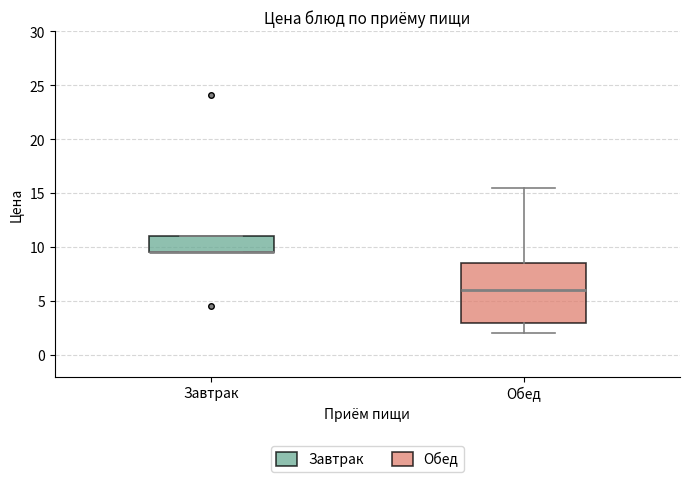

Reading left to right, transcribe this box plot: for each box, give where its median line is, the range the box spans, and where its two whiskers end, as read against the y-axis. The values are not printed on the chart, so give them approximately, as read against the axis.

Завтрак: median 9.5 (drawn on the box's lower edge), box 9.5 to 11.0, whiskers 9.5 to 11.0
Обед: median 6.0, box 3.0 to 8.5, whiskers 2.0 to 15.5